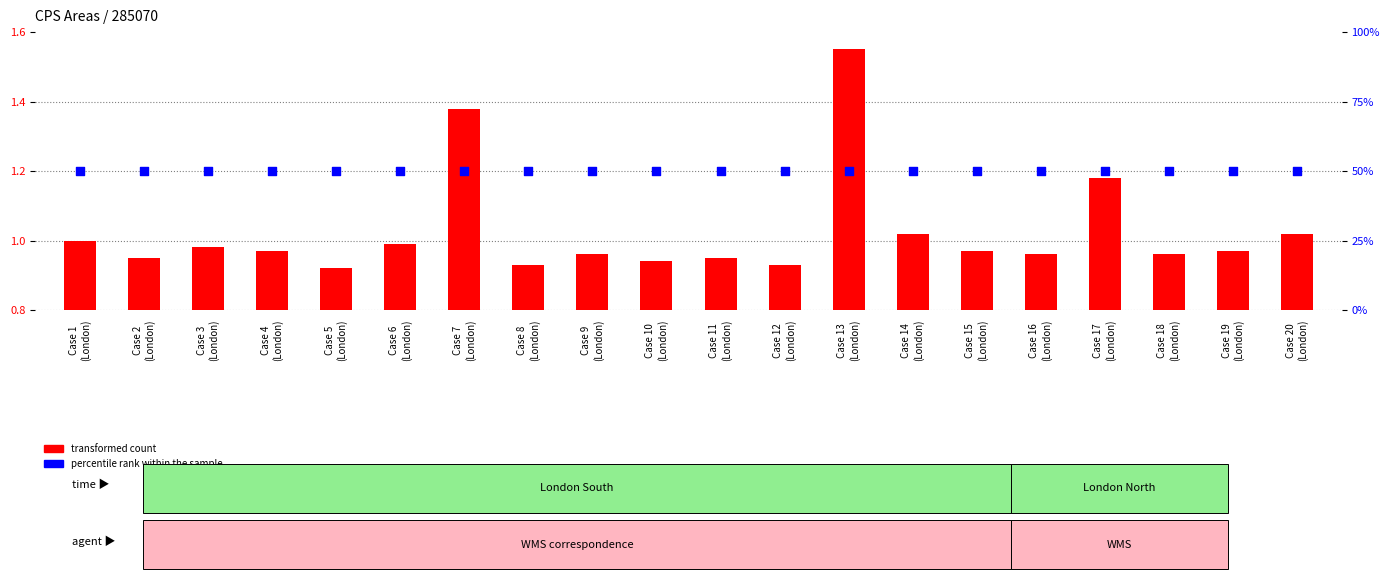

At how many categories does at least one series exceed 29?

20